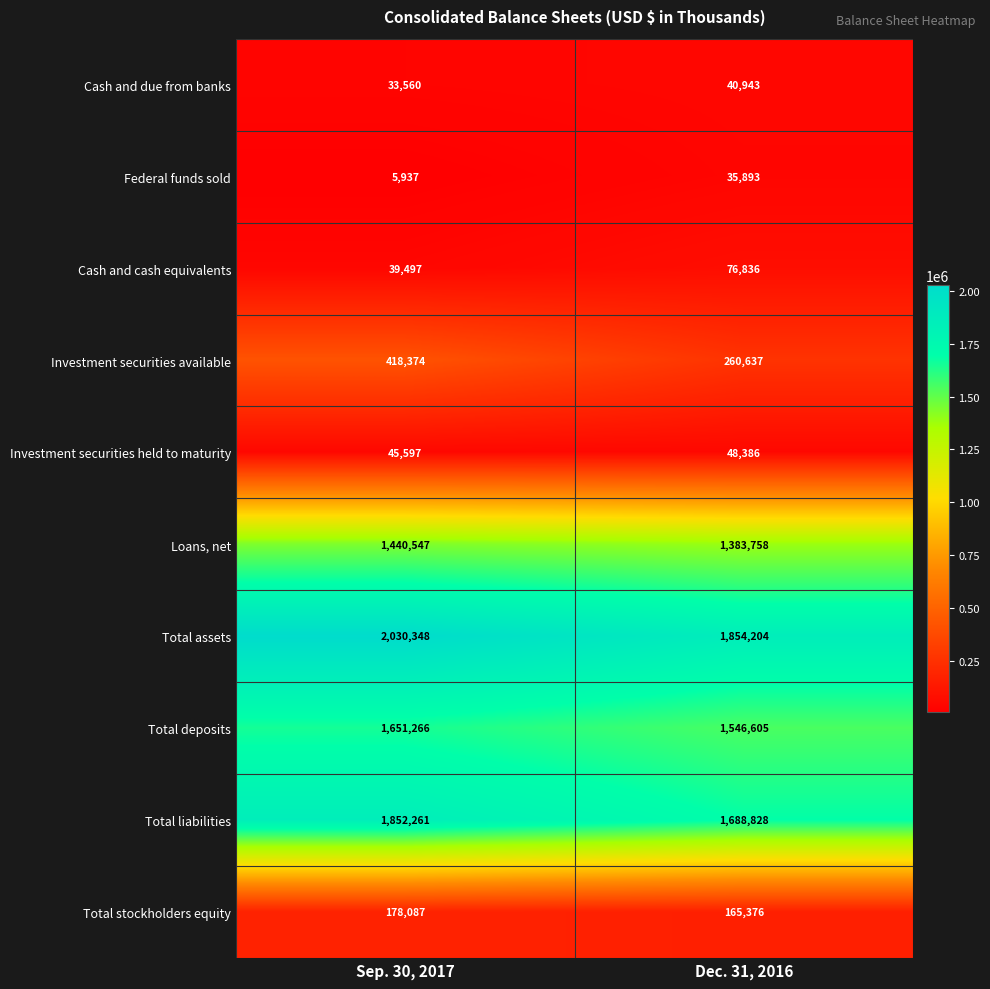

Reading left to right, transcribe all the data shown in this chart.

Cash and due from banks: Sep. 30, 2017=33560	Dec. 31, 2016=40943
Federal funds sold: Sep. 30, 2017=5937	Dec. 31, 2016=35893
Cash and cash equivalents: Sep. 30, 2017=39497	Dec. 31, 2016=76836
Investment securities available: Sep. 30, 2017=418374	Dec. 31, 2016=260637
Investment securities held to maturity: Sep. 30, 2017=45597	Dec. 31, 2016=48386
Loans, net: Sep. 30, 2017=1440547	Dec. 31, 2016=1383758
Total assets: Sep. 30, 2017=2030348	Dec. 31, 2016=1854204
Total deposits: Sep. 30, 2017=1651266	Dec. 31, 2016=1546605
Total liabilities: Sep. 30, 2017=1852261	Dec. 31, 2016=1688828
Total stockholders equity: Sep. 30, 2017=178087	Dec. 31, 2016=165376